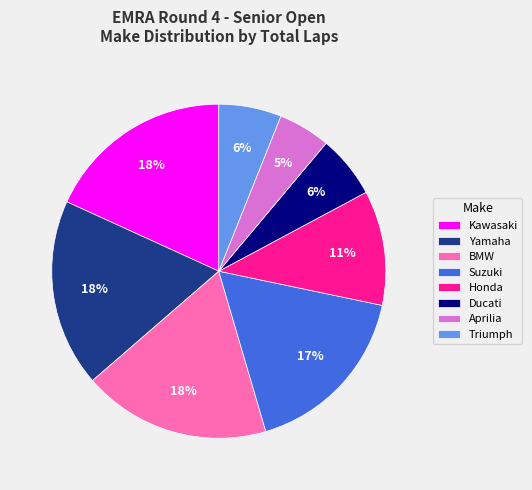

To the nearest percent, what is the difference between the largest and smallest slice percentages?

13%